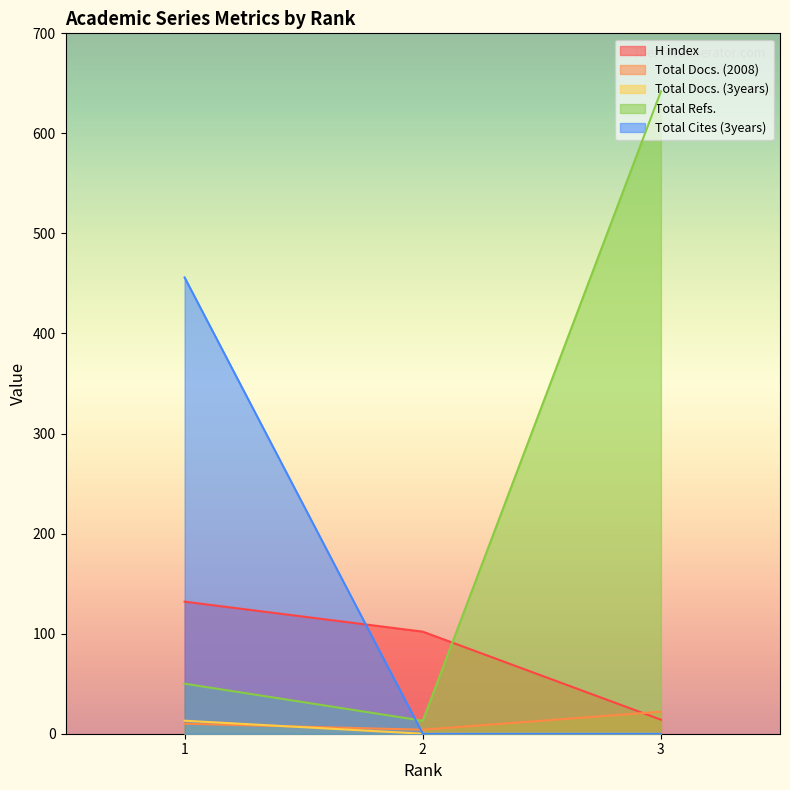

Is it true that Total Cites (3years) equals -219 at 2?

False